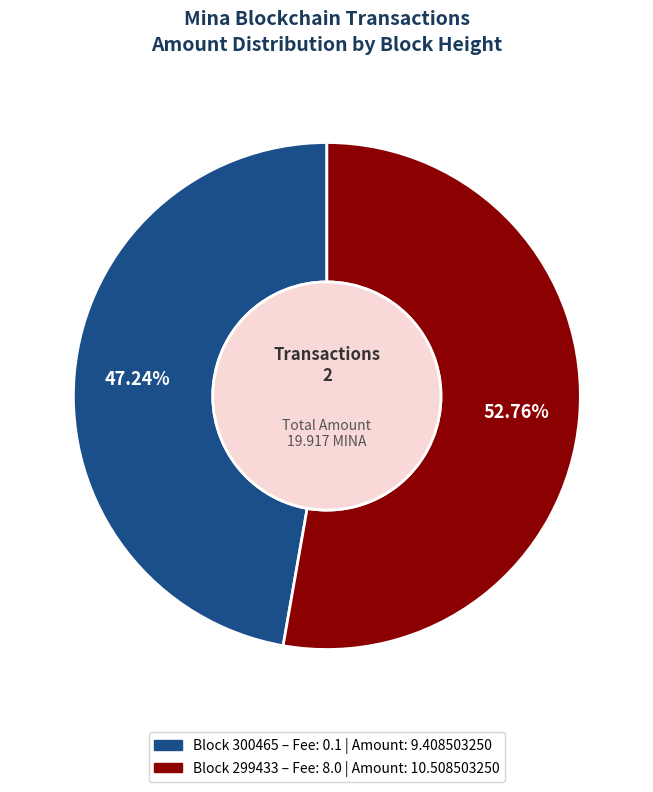

Is there any slice that represents more than half of the pie?

Yes